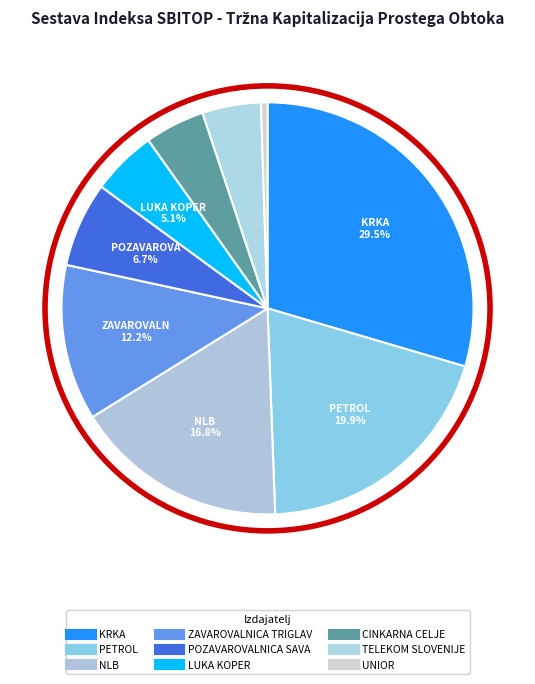

Count the number of slices in the pie.

9